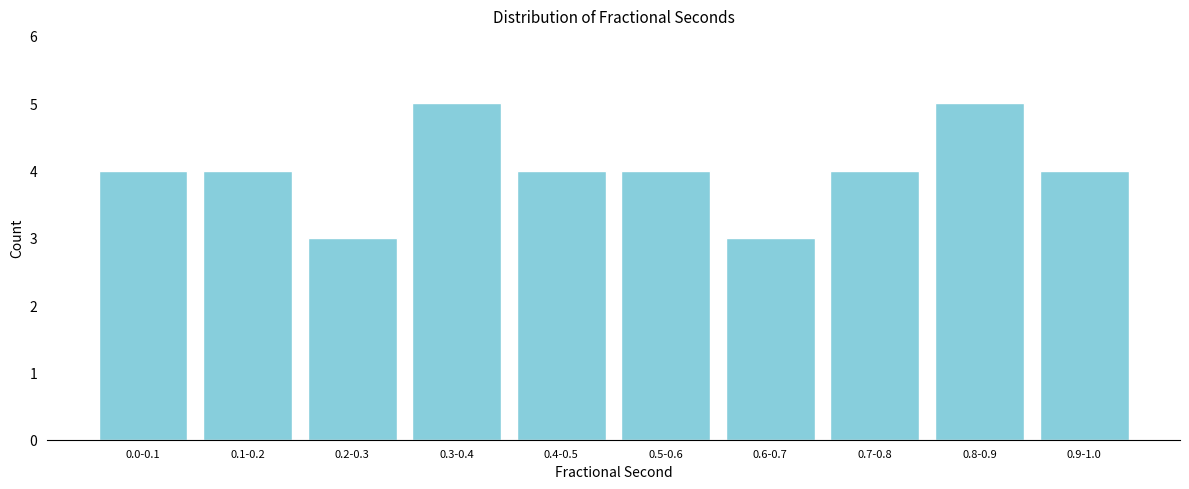

Reading left to right, extract all data points from this chart.

0.0-0.1=4	0.1-0.2=4	0.2-0.3=3	0.3-0.4=5	0.4-0.5=4	0.5-0.6=4	0.6-0.7=3	0.7-0.8=4	0.8-0.9=5	0.9-1.0=4